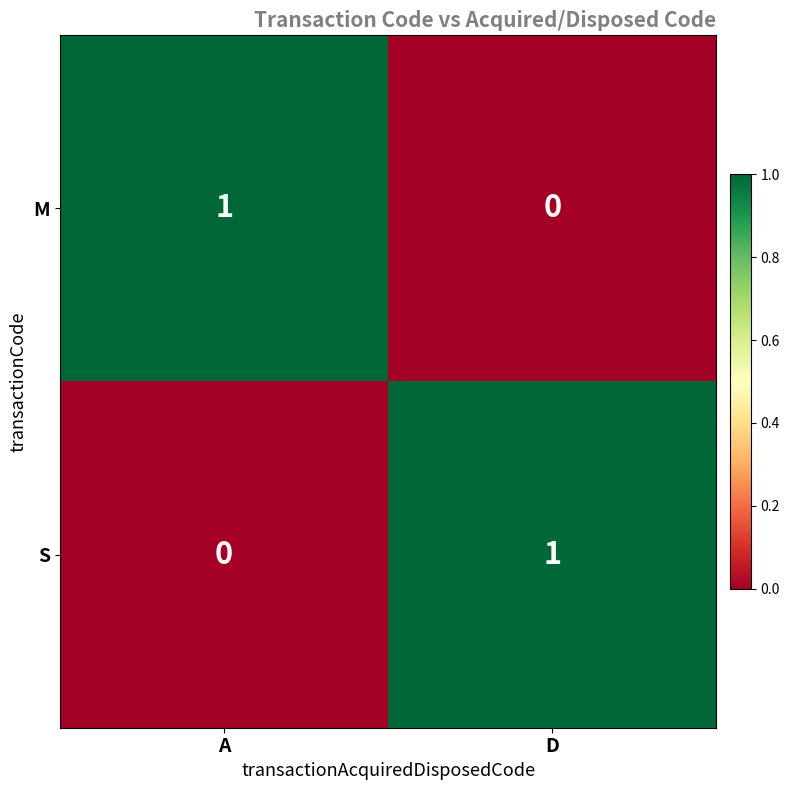

How many data points does each series have?

2